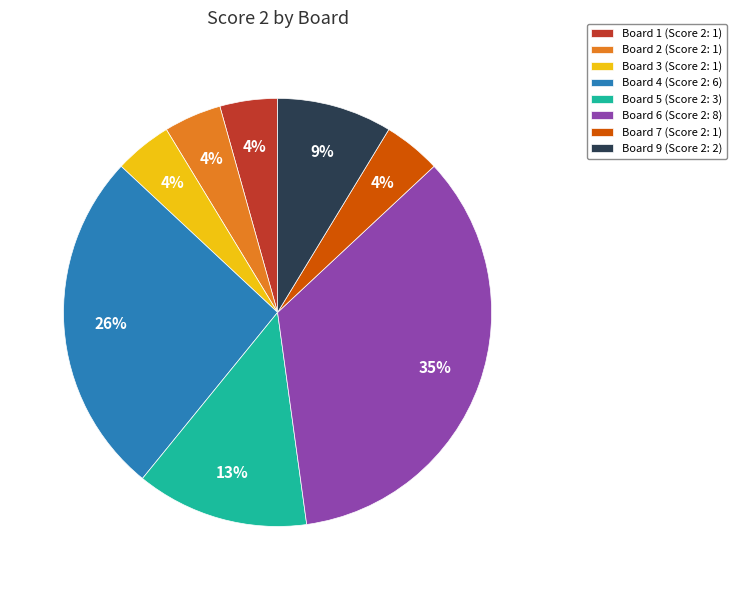

Which category has the biggest portion of the pie?

Board 6 (Score 2: 8)